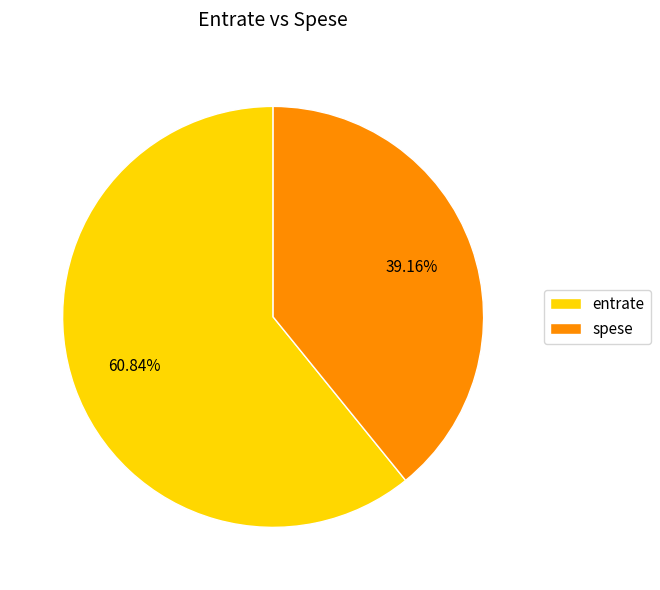

Which has a higher value, entrate or spese?

entrate